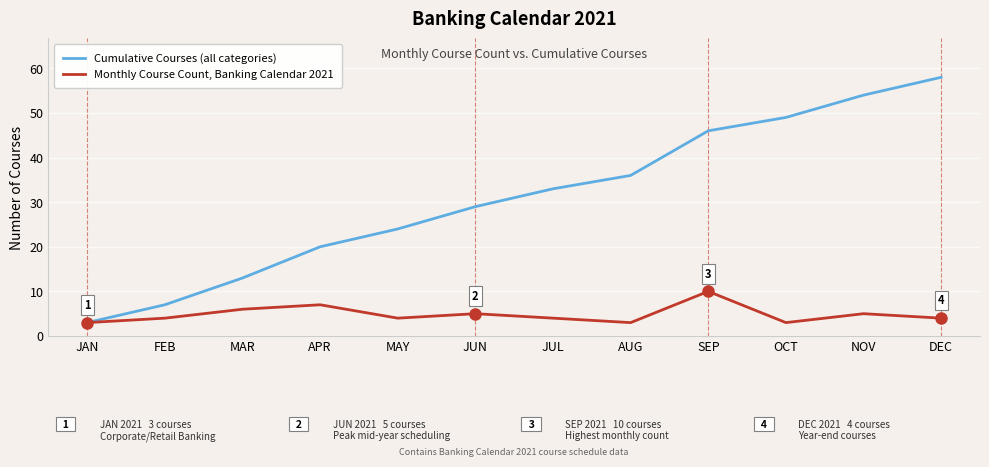

What position from the right is MAY?

8